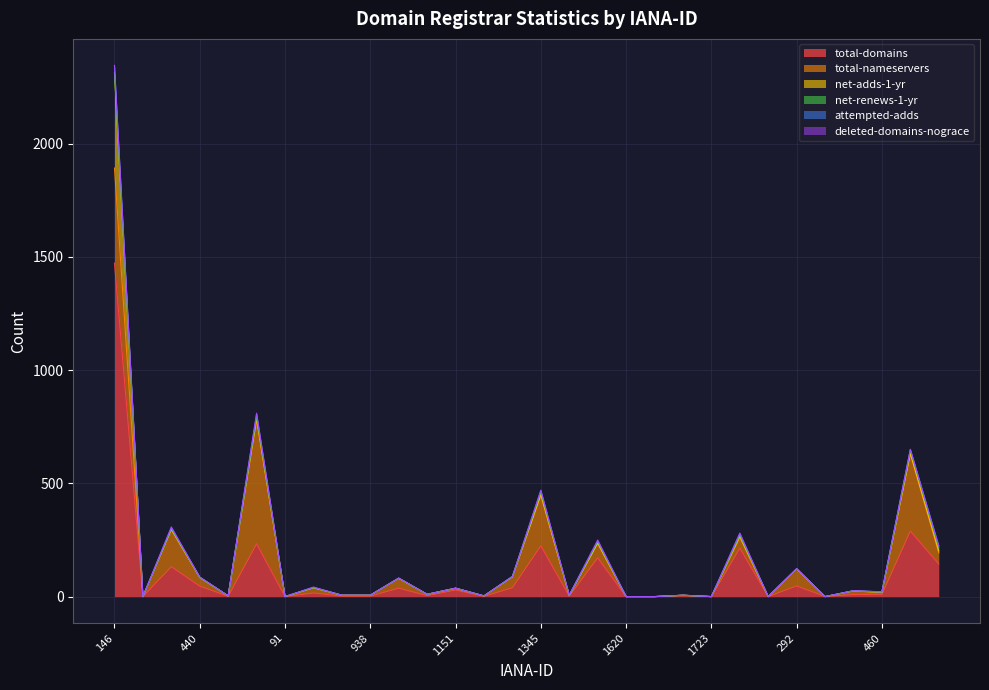

Count the number of data series in this chart.

6